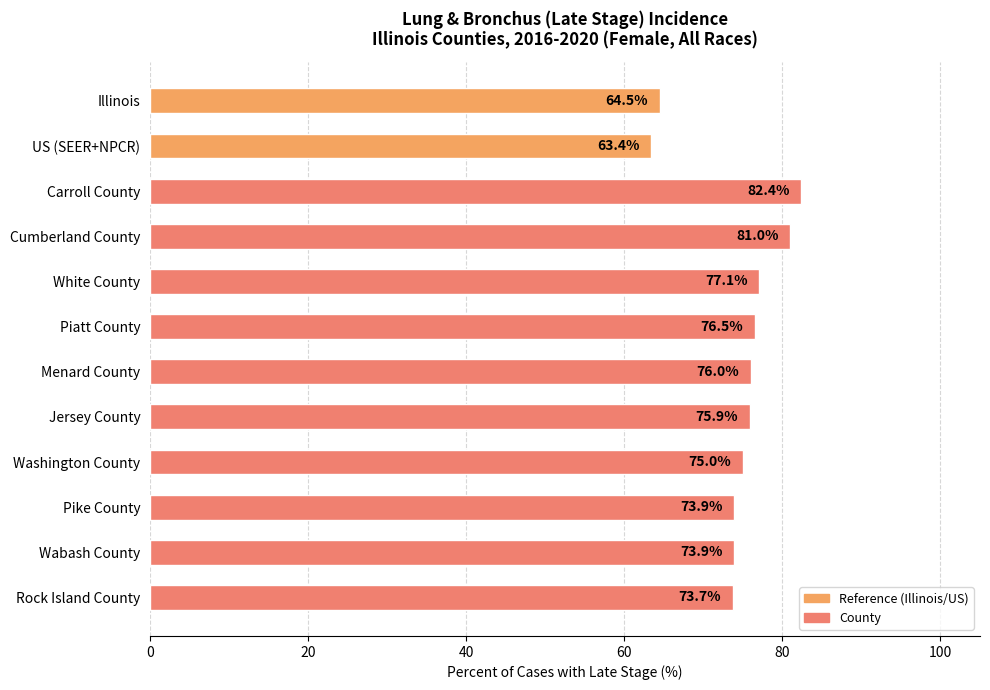

Reading top to bottom, what are all the values shown in this chart?

64.5	63.4	82.4	81.0	77.1	76.5	76.0	75.9	75.0	73.9	73.9	73.7